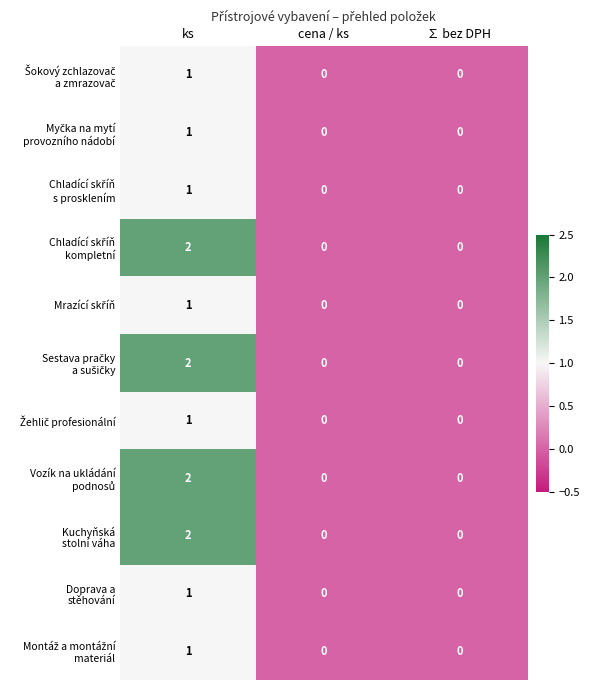

What is the total value across all series at ks?

15